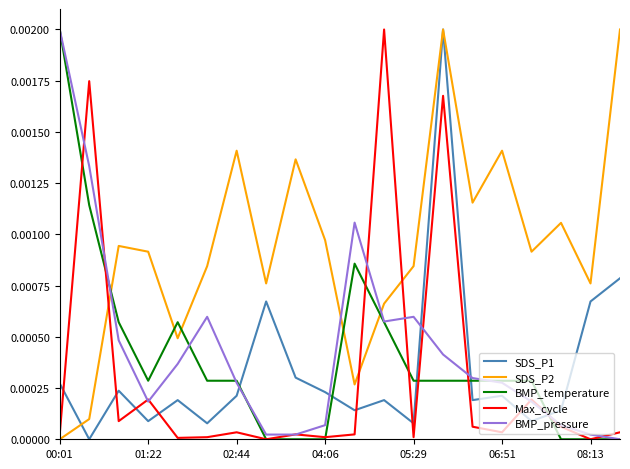

Count the number of categories in the chart.

20